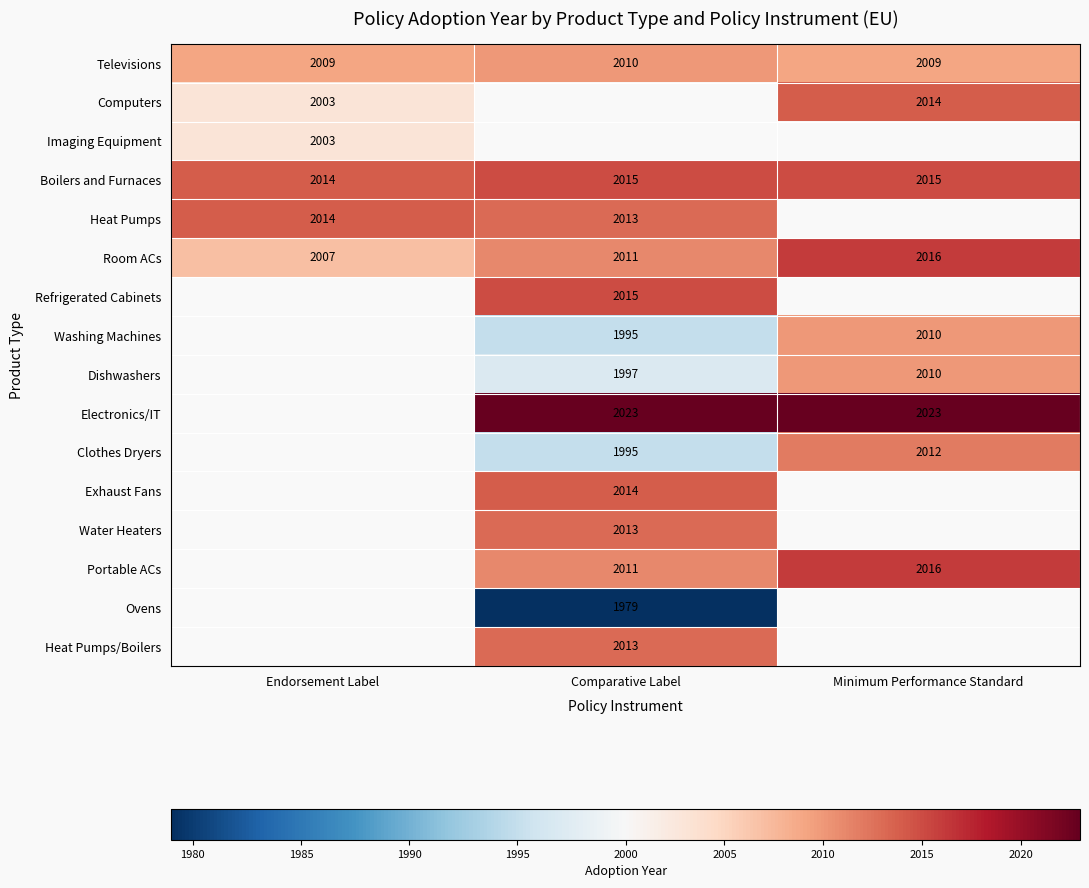

What is the maximum value for Televisions?

2010